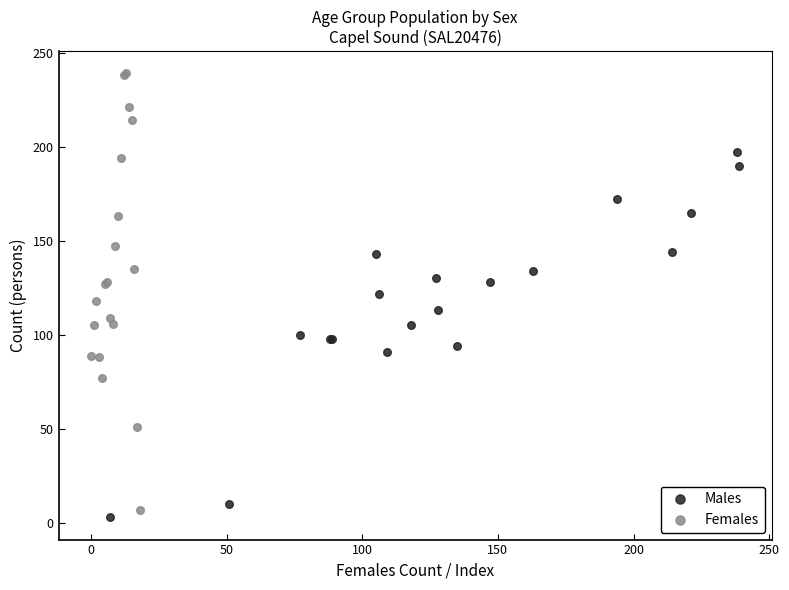

Which series contains the highest Y value?

Females